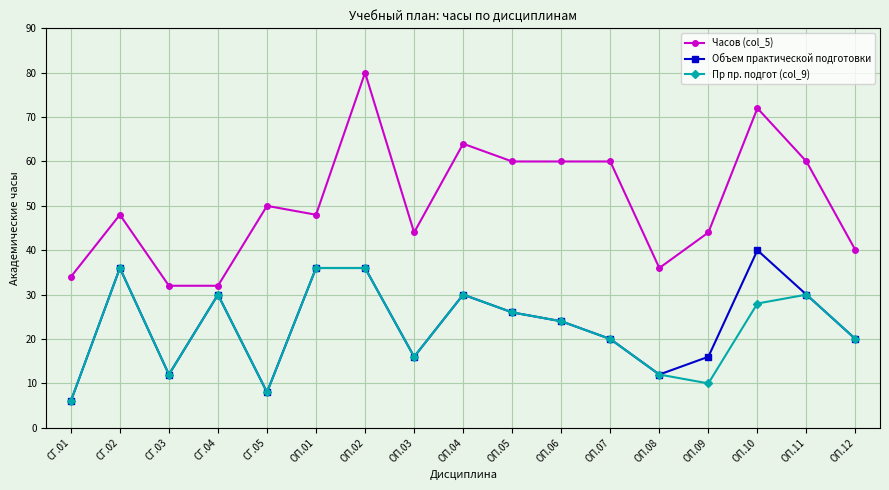

Count the number of data series in this chart.

3